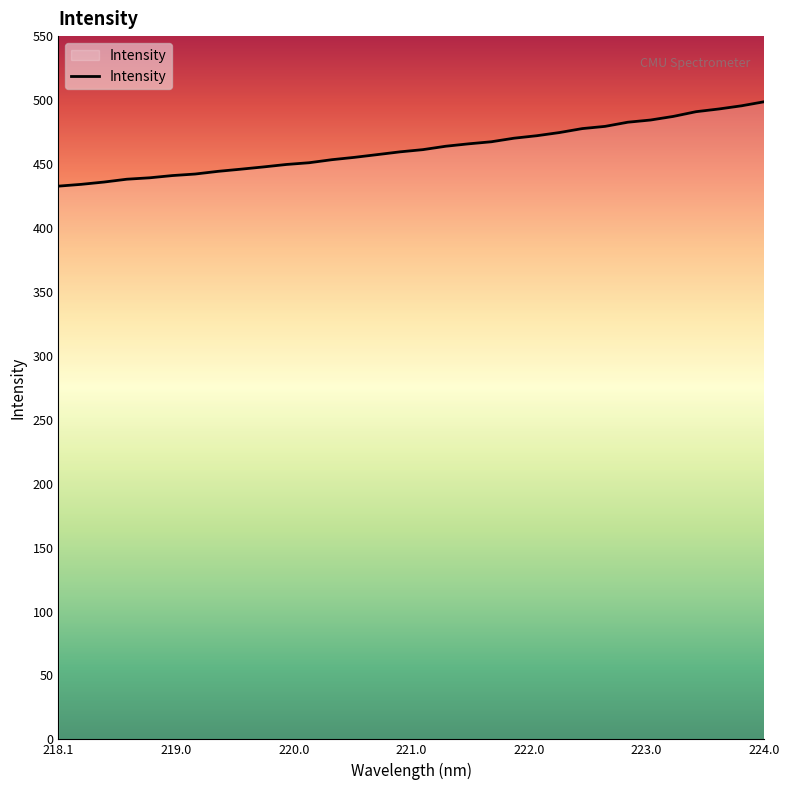

What is the difference between the maximum and minimum values?

66.0